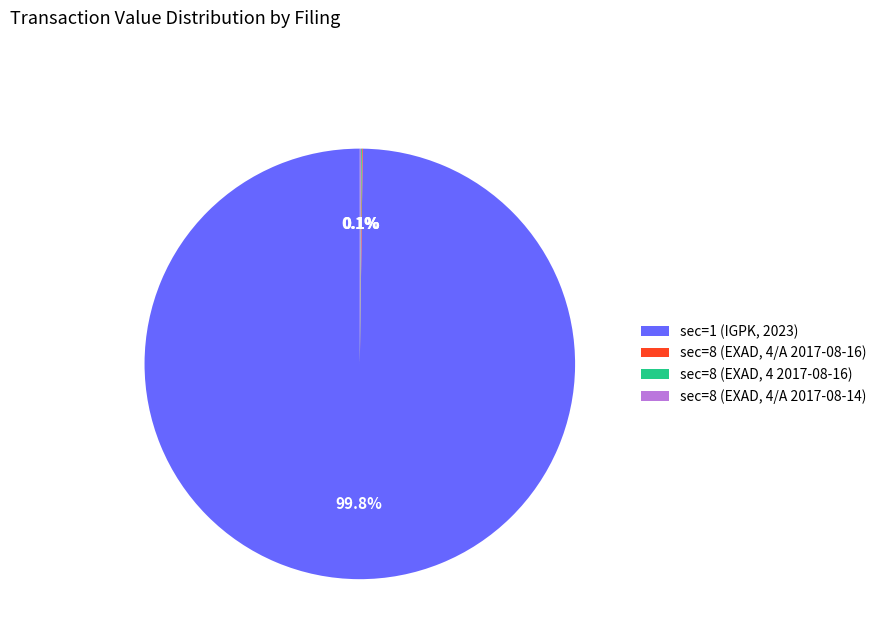

Does any single category account for the majority?

Yes